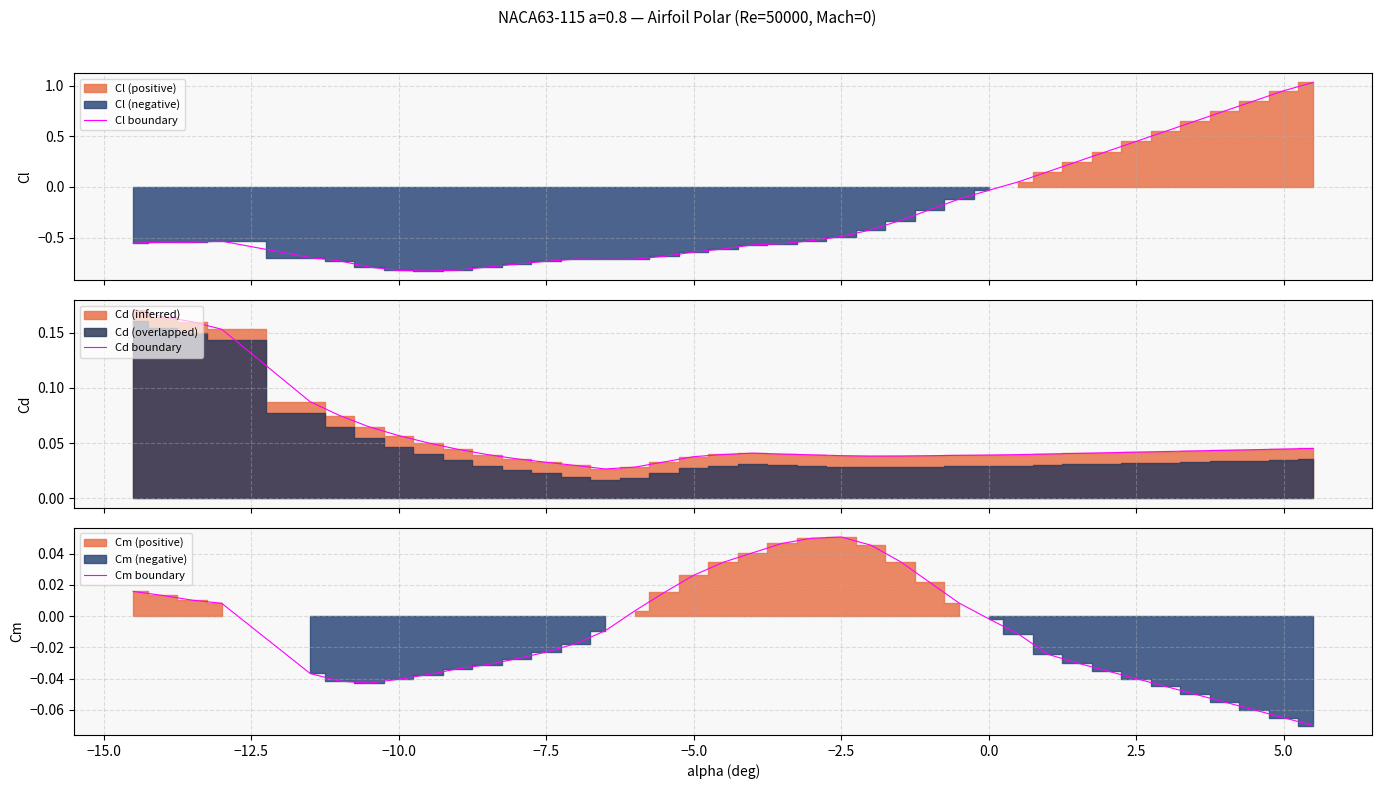

How many data points in Cl boundary are less than 0?

28